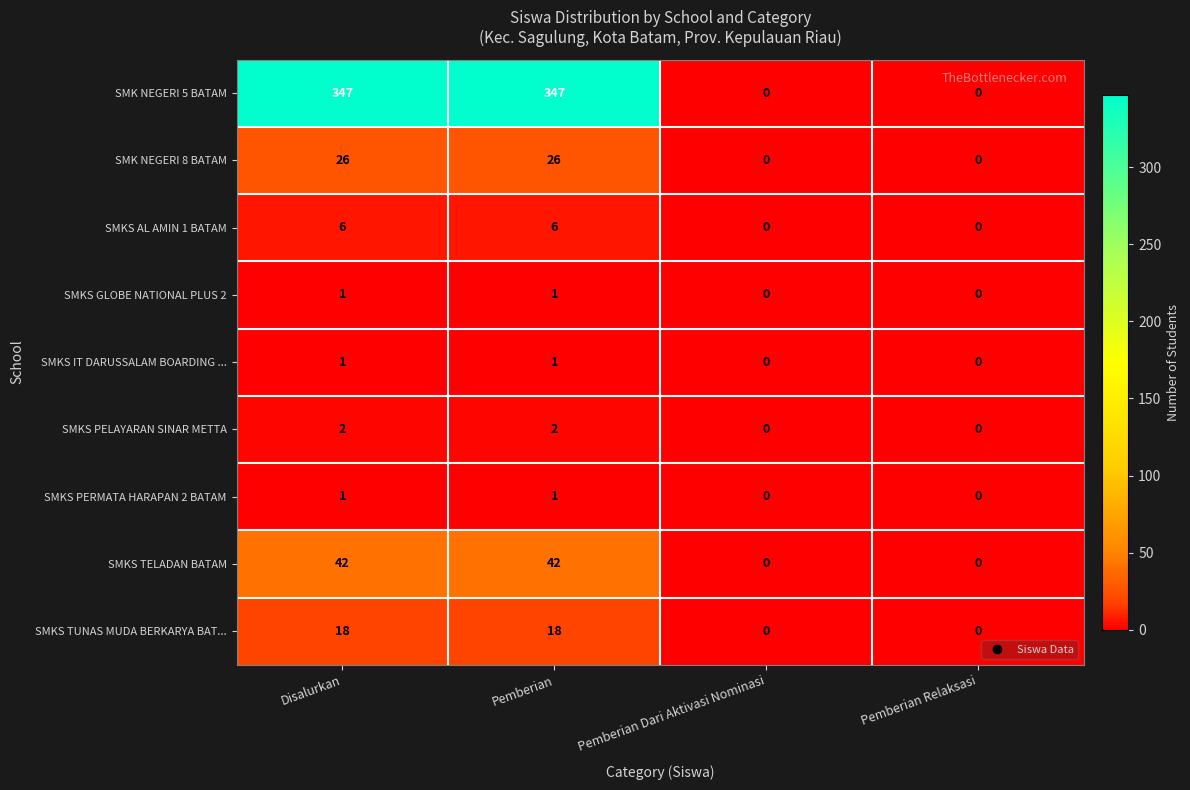

What is the maximum value shown in the chart?

347